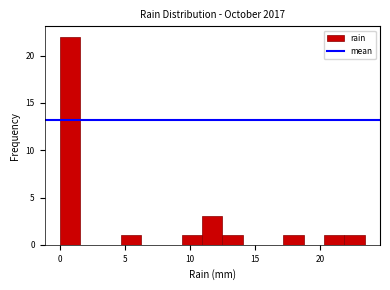

Around what value on the x-axis is the tallest bar? Give the approximate position of its centre, as read against the axis.

1.0